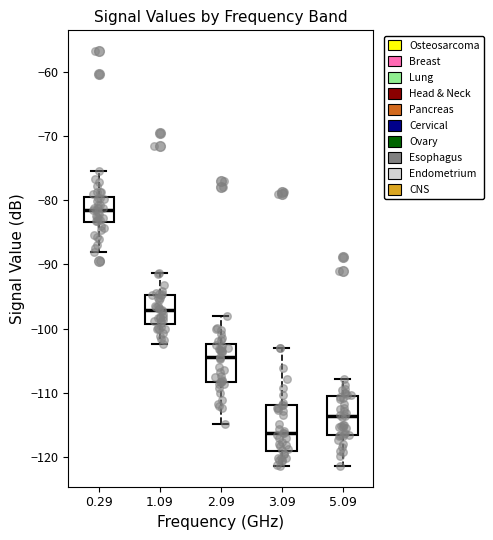

Which box is the tallest, from its lower edge to its upper edge?

3.09